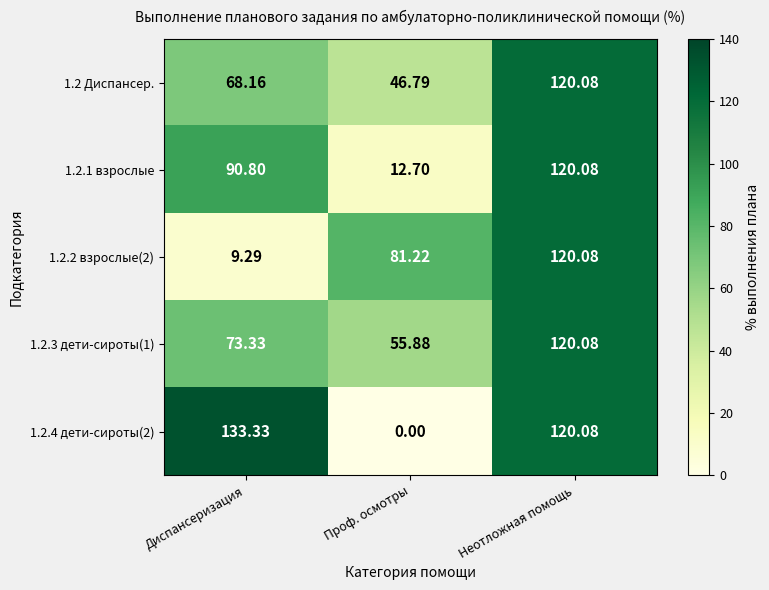

At which label is 1.2.3 дети-сироты(1) closest to 87?

Диспансеризация